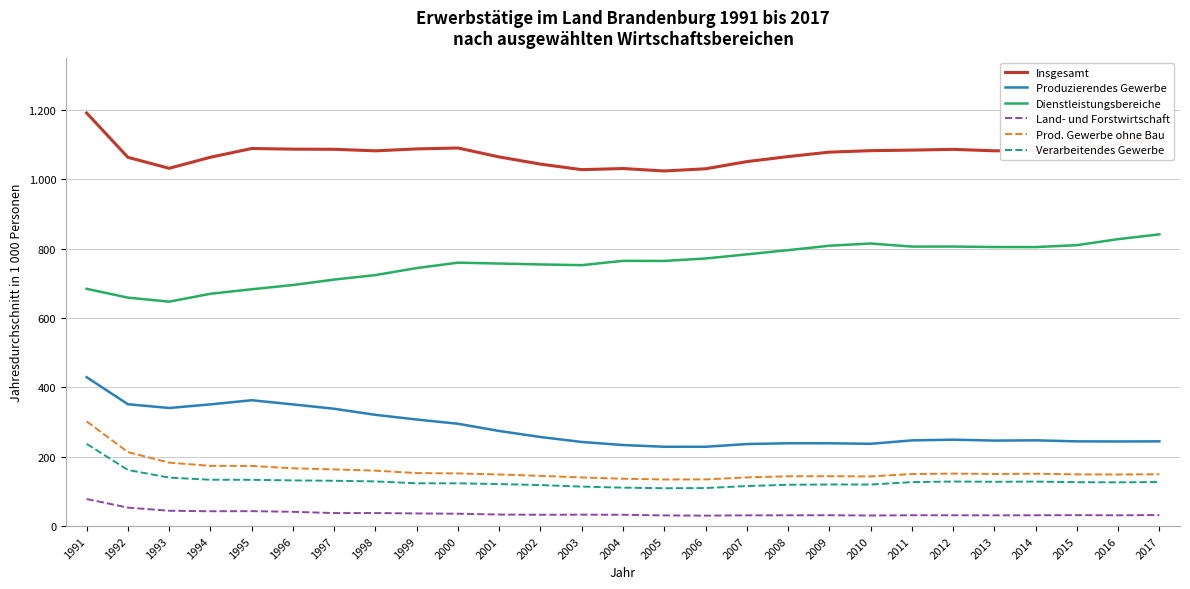

What is the value of the Produzierendes Gewerbe point at the 15th from the left?

228.5